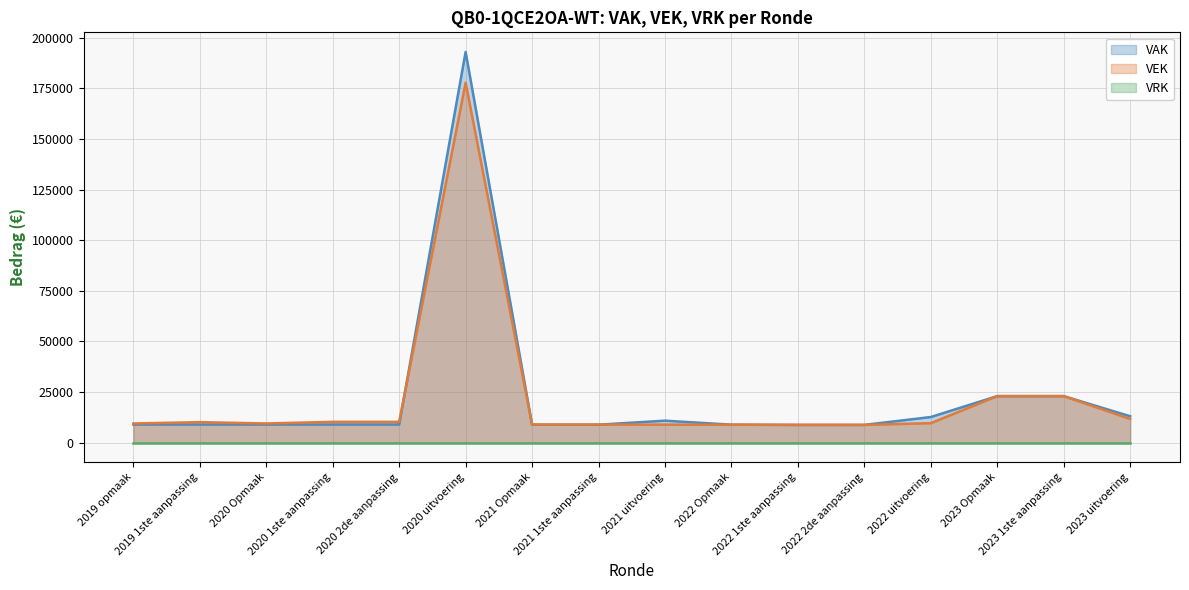

What is the average value?

21771